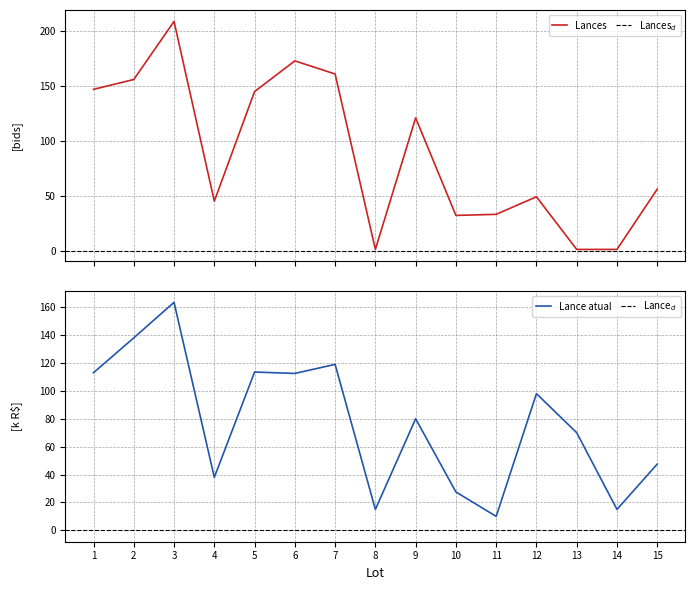

What is the sum of the Lance atual (k) values at 5 and 4?

151.5